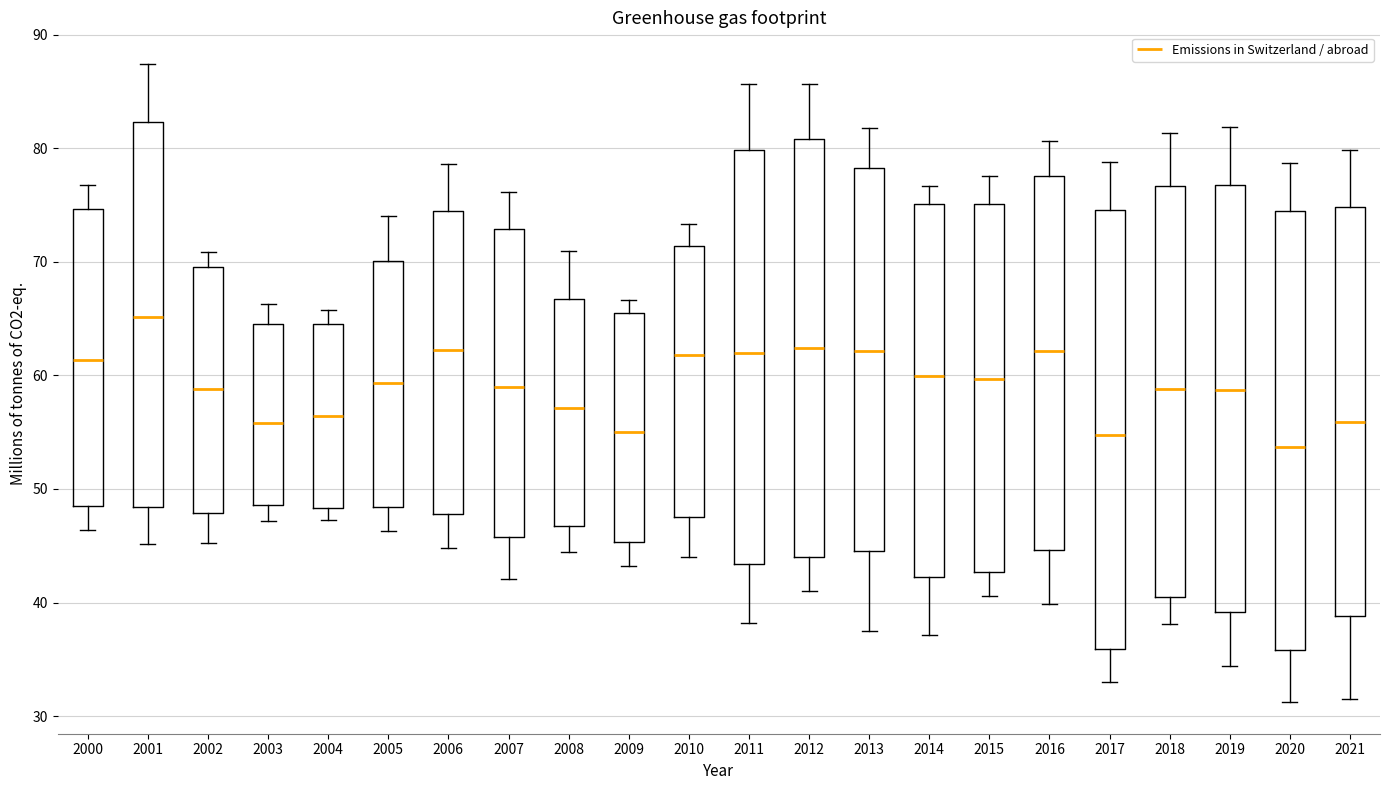

Which box's median line is the highest?

2001